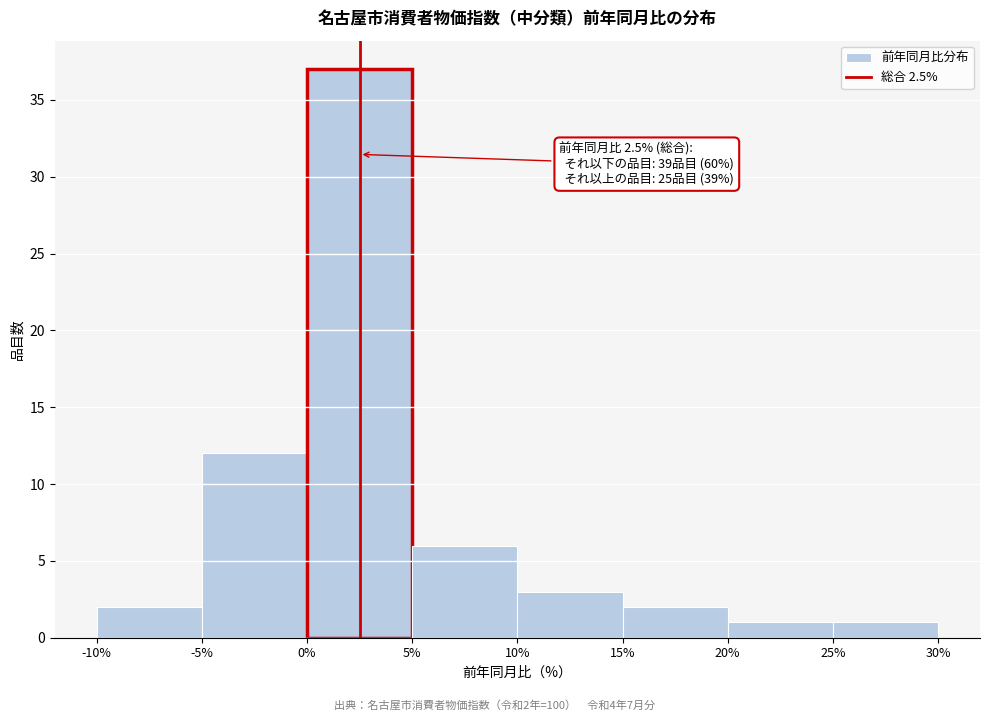

Over which range of the x-axis is the bar tallest?

0% to 5%